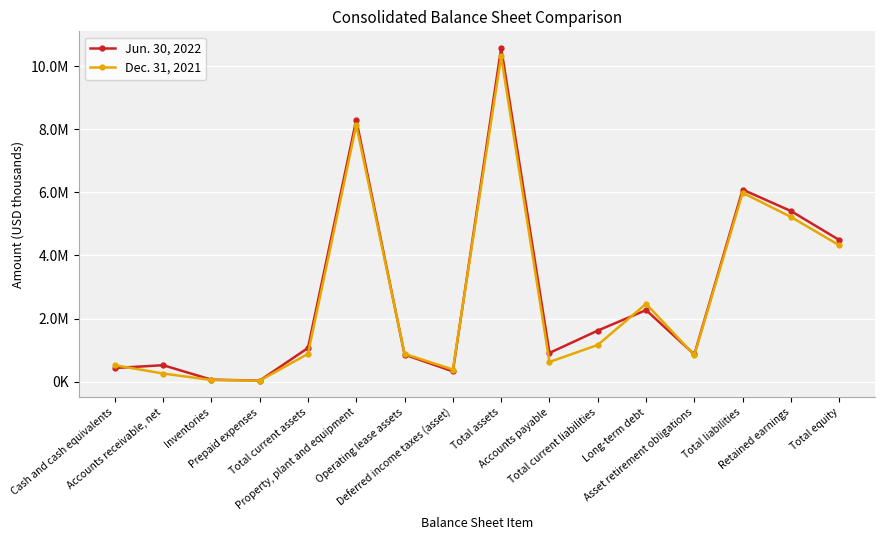

Does the chart have visible grid lines?

Yes